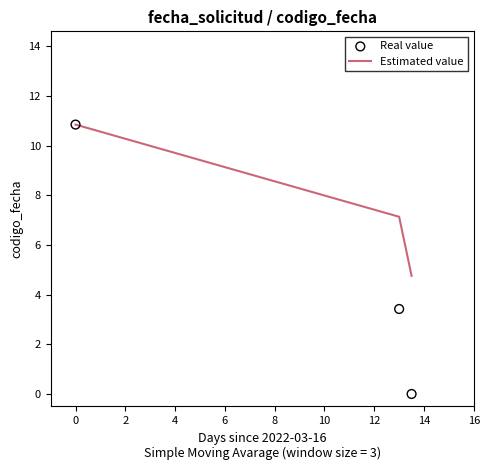

What are all the series names shown in the legend?

Estimated value, Real value